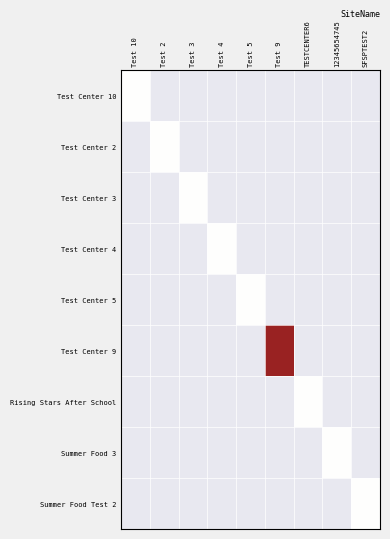

What is the maximum value shown in the chart?

2.0